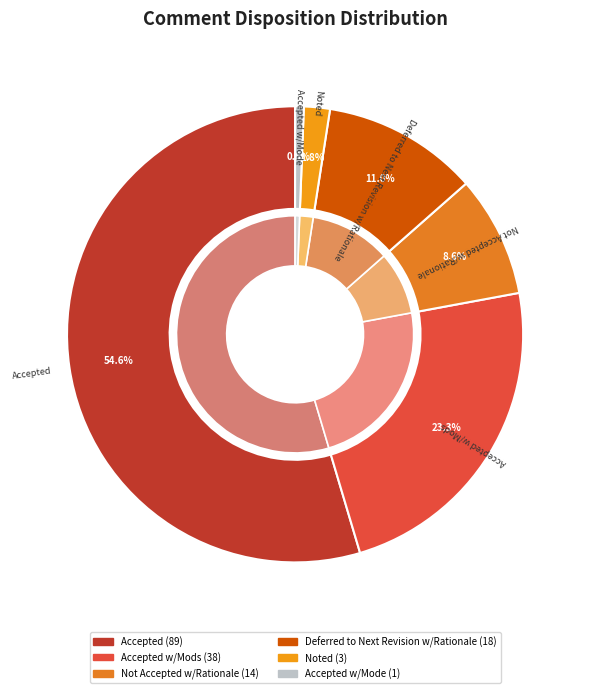

What is the change in value from Accepted to Deferred to Next Revision w/Rationale?

-71